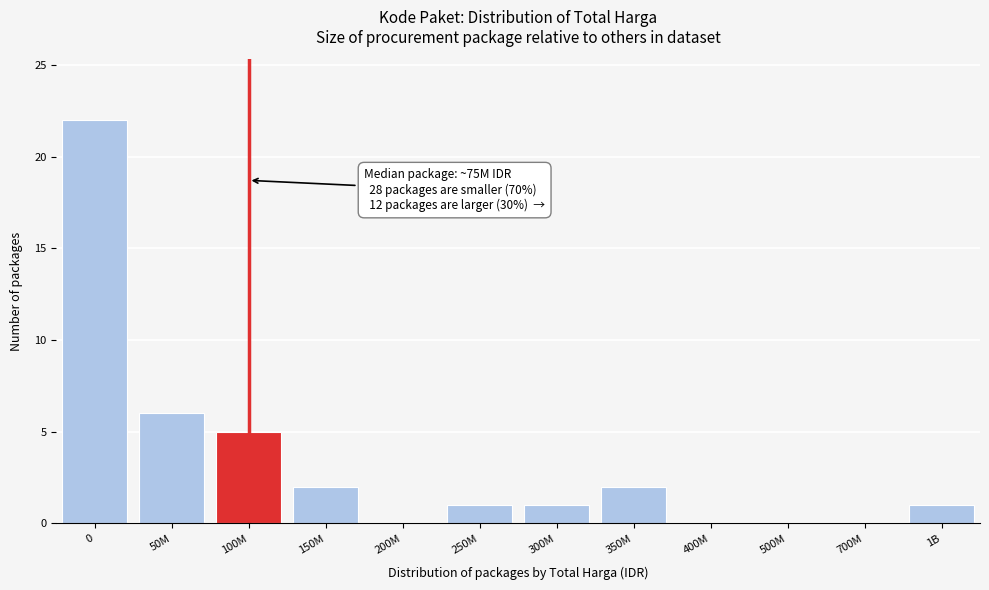

Reading left to right, transcribe all the data shown in this chart.

0=22	50M=6	100M=5	150M=2	200M=0	250M=1	300M=1	350M=2	400M=0	500M=0	700M=0	1B=1